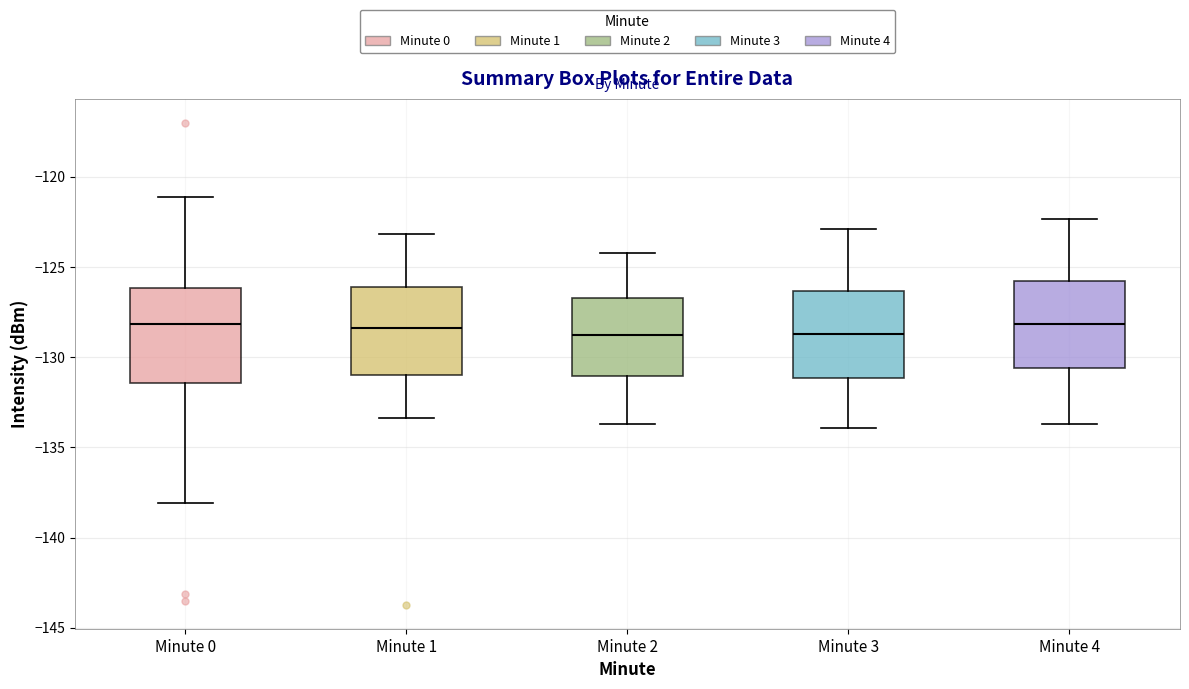

Where does the lower whisker of the box for Minute 4 end on the y-axis? The values are not printed on the chart, so give them approximately, as read against the axis.

-133.5